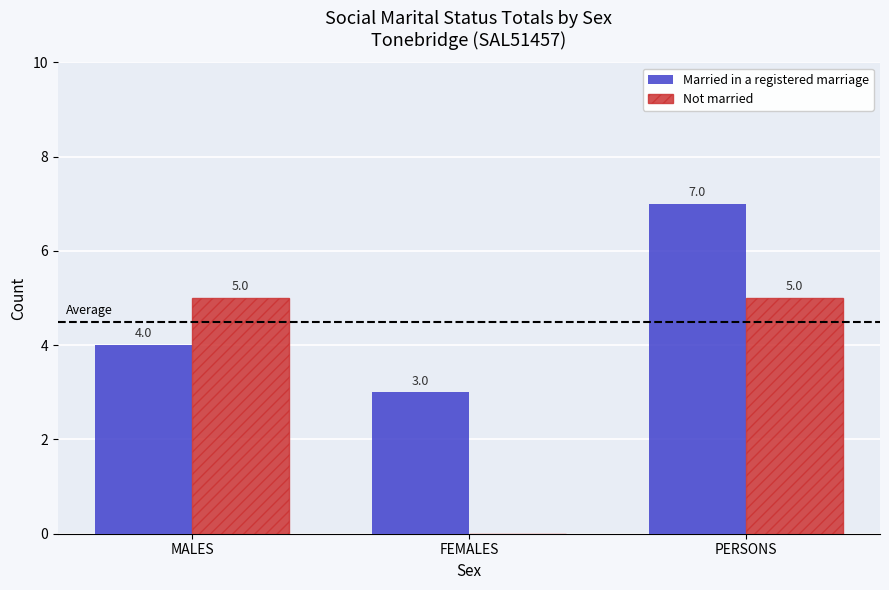

At which category is the sum across all series the highest?

PERSONS